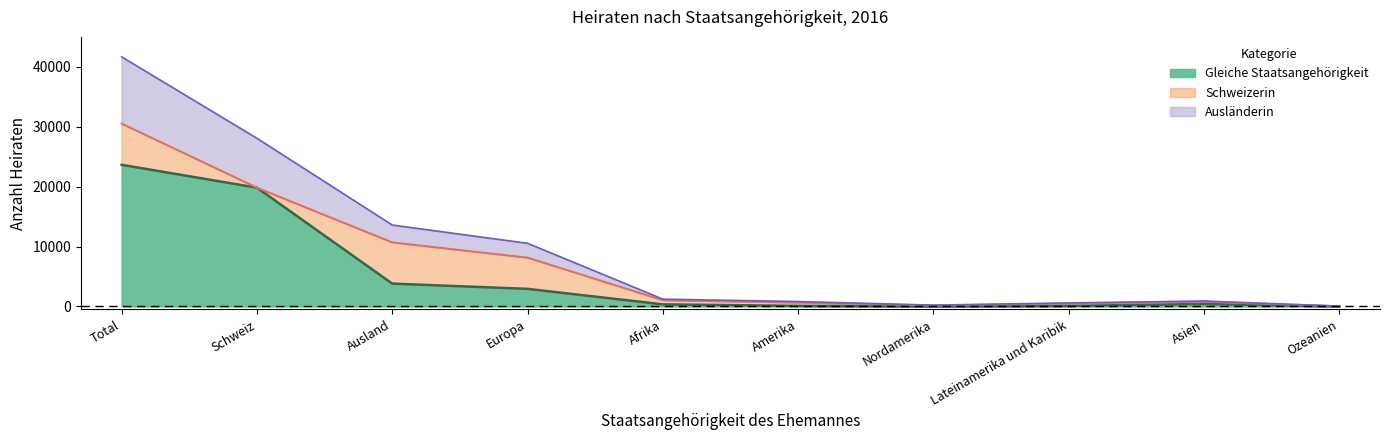

What is the value of the Total point at the 4th from the left?

10539